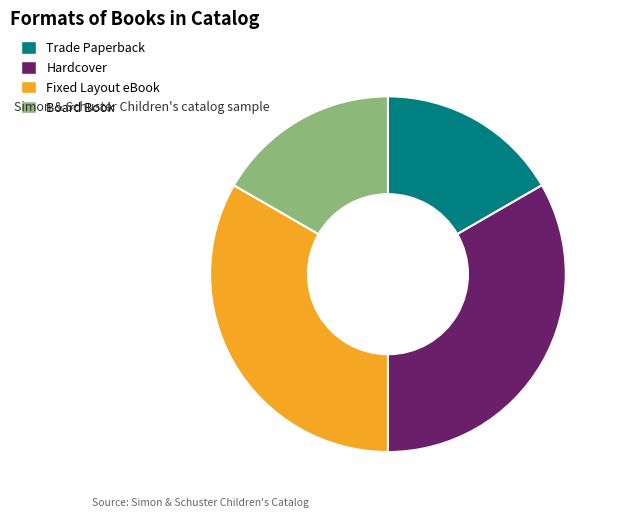

Which has a higher value, Hardcover or Board Book?

Hardcover